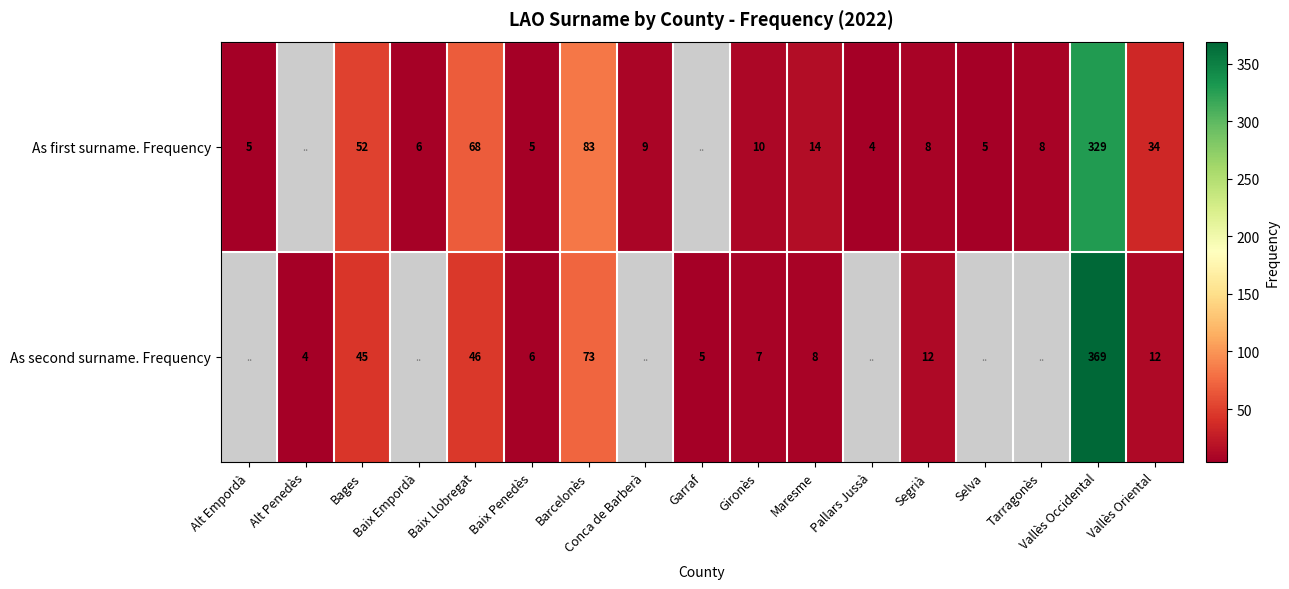

What is the difference between the highest and lowest values at Barcelonès?

10